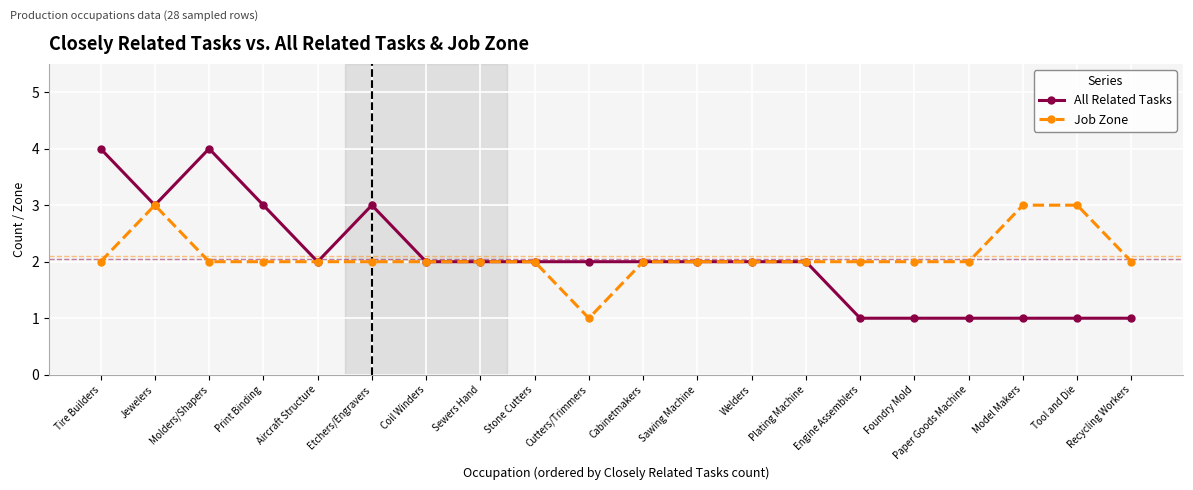

What position from the right is Aircraft Structure?

16